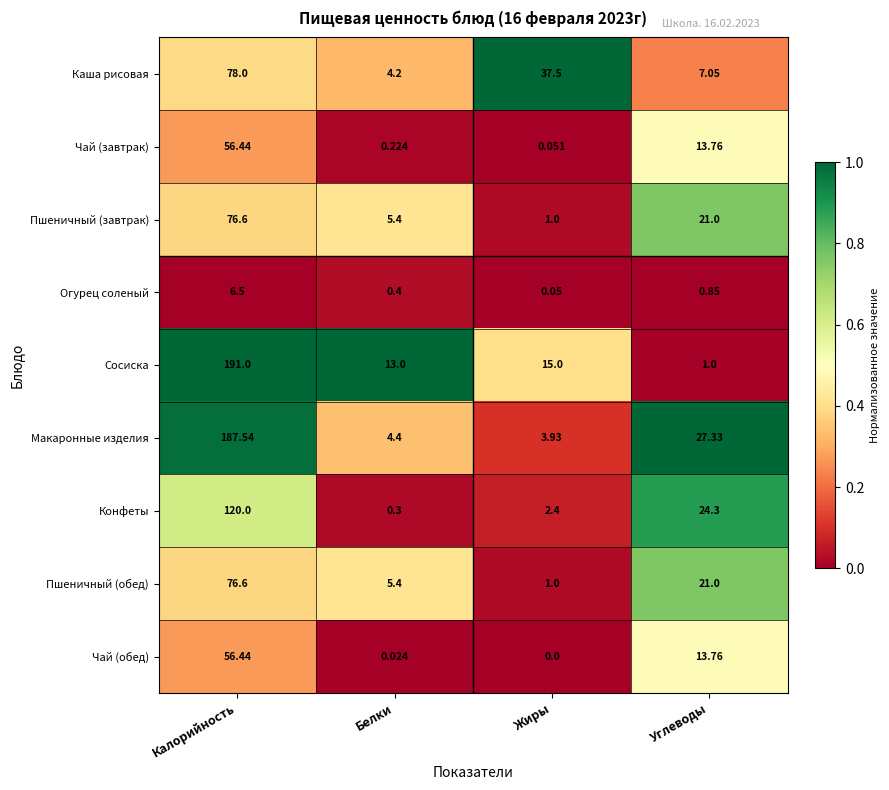

Rank the categories by Макаронные изделия value from highest to lowest.

Калорийность, Углеводы, Белки, Жиры